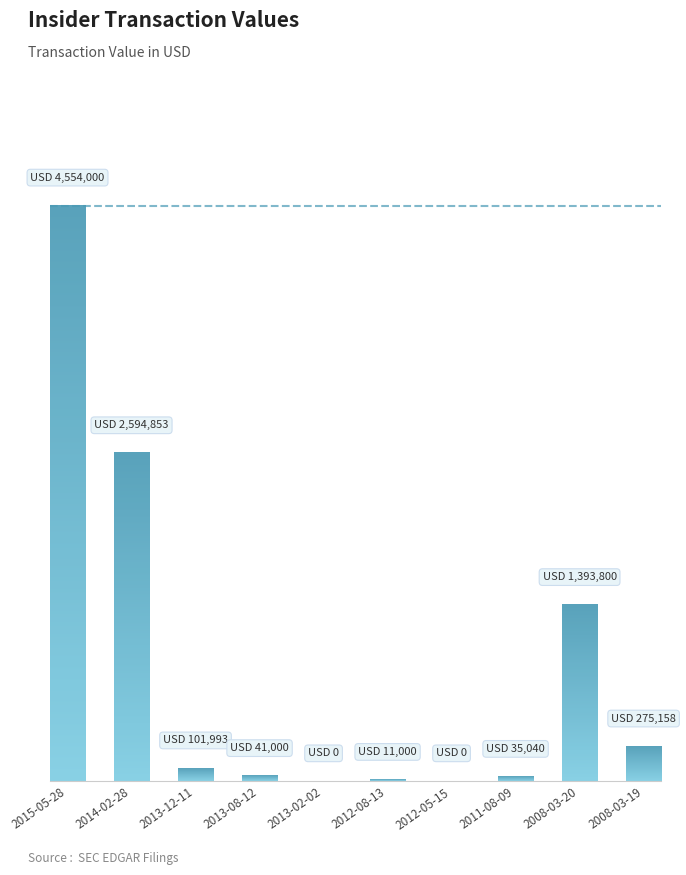

At which category does the chart reach its peak across all series?

2015-05-28